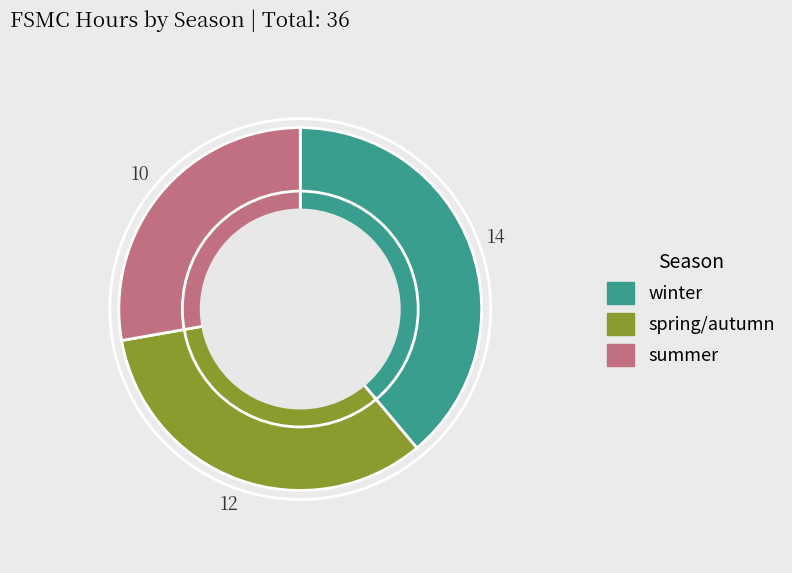

Do winter and spring/autumn together represent more than half of the pie?

Yes